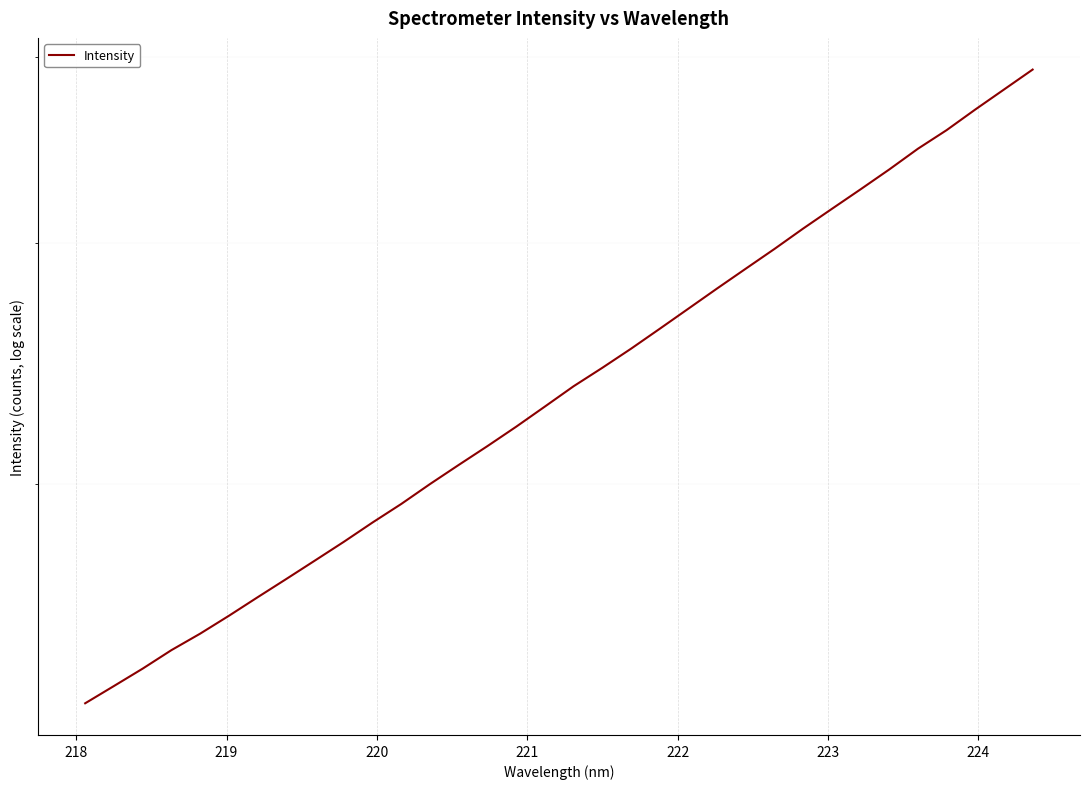

Is it true that the value at 20 is 5703.8?

False